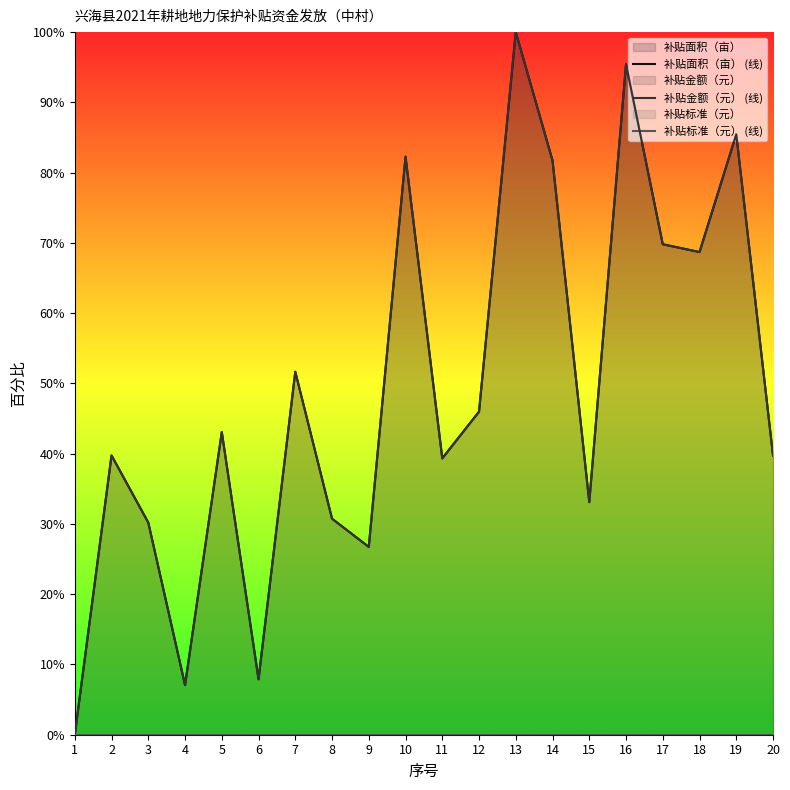

Reading right to left, what are all the values shown in this chart?

补贴面积（亩） (线): 20=39.8	19=85.5	18=68.7	17=69.8	16=95.4	15=33.1	14=81.7	13=100.0	12=46.0	11=39.3	10=82.3	9=26.7	8=30.7	7=51.7	6=7.9	5=43.1	4=7.1	3=30.2	2=39.8	1=0.0
补贴金额（元） (线): 20=39.8	19=85.5	18=68.7	17=69.8	16=95.4	15=33.1	14=81.7	13=100.0	12=46.0	11=39.3	10=82.3	9=26.7	8=30.7	7=51.7	6=7.9	5=43.1	4=7.1	3=30.2	2=39.8	1=0.0
补贴标准（元） (线): 20=0.0	19=0.0	18=0.0	17=0.0	16=0.0	15=0.0	14=0.0	13=0.0	12=0.0	11=0.0	10=0.0	9=0.0	8=0.0	7=0.0	6=0.0	5=0.0	4=0.0	3=0.0	2=0.0	1=0.0